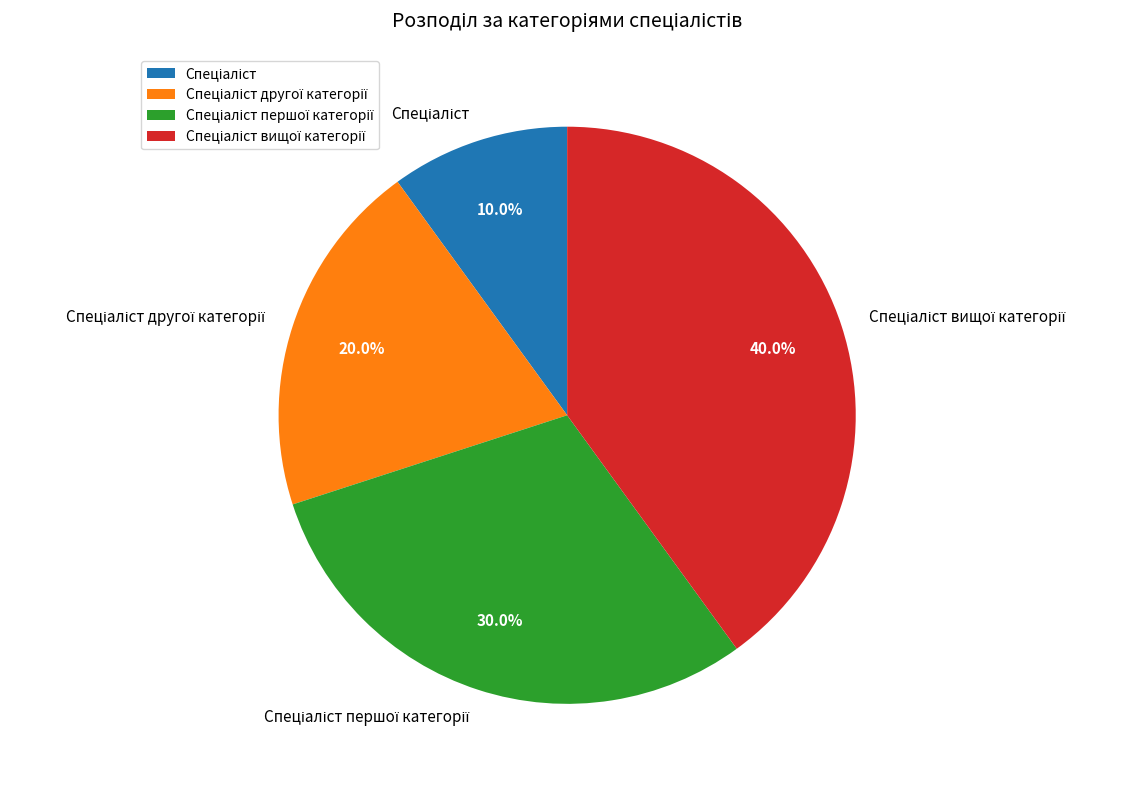

Is there any slice that represents more than half of the pie?

No